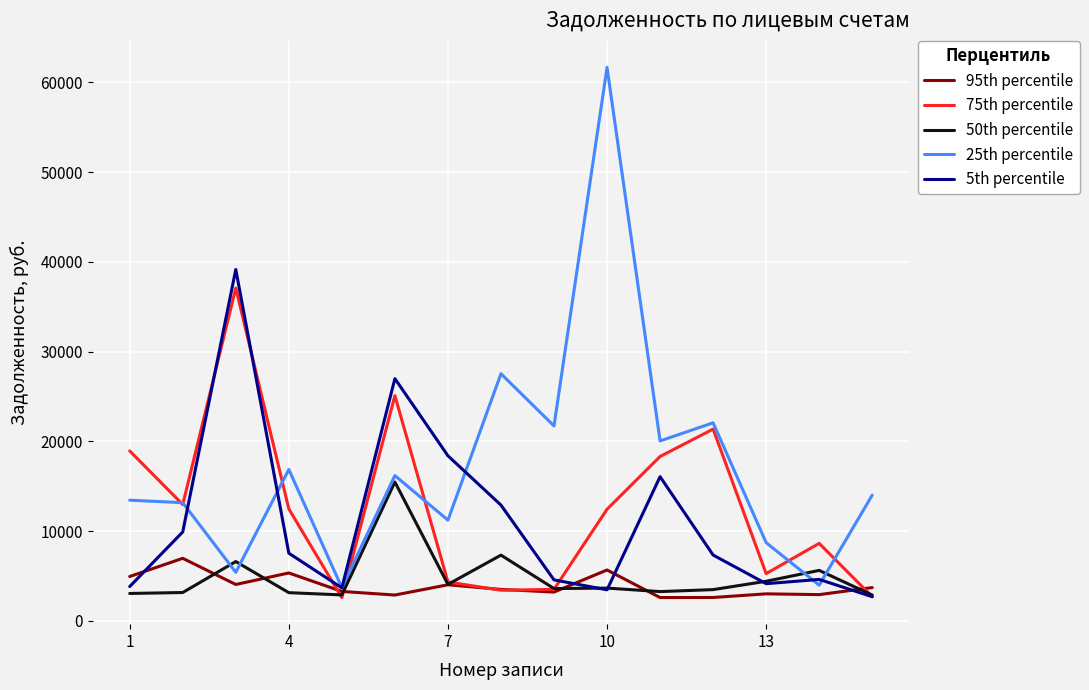

What is the minimum value shown in the chart?

2599.8